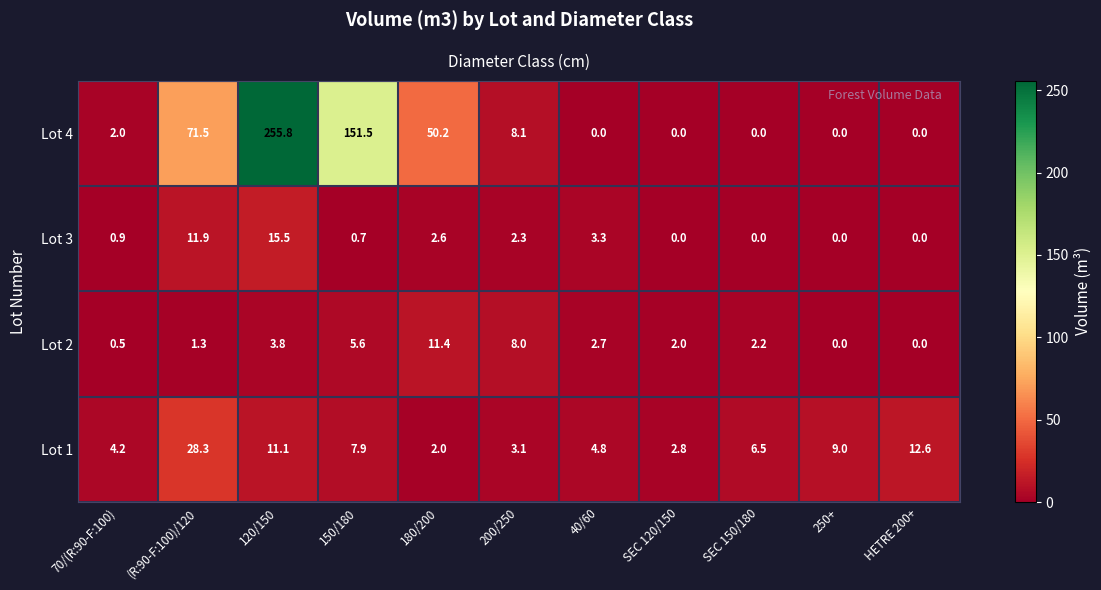

Which series has the largest total across all categories?

Lot 4